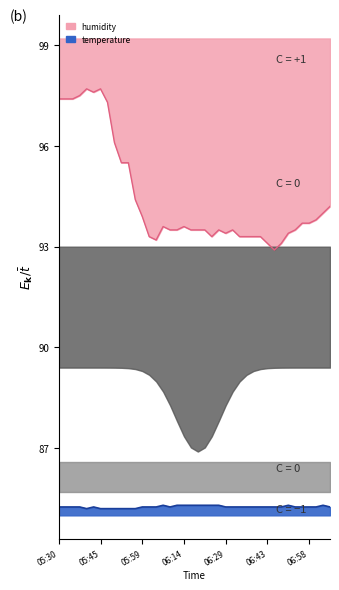

List the labels in order of humidity value, smallest first.

06:46, 06:43, 06:48, 06:04, 06:02, 06:24, 06:34, 06:36, 06:38, 06:41, 06:29, 06:51, 06:09, 06:12, 06:16, 06:19, 06:21, 06:26, 06:31, 06:53, 06:07, 06:14, 06:56, 06:58, 07:03, 05:59, 07:06, 07:08, 05:57, 05:52, 05:54, 05:50, 05:47, 05:30, 05:33, 05:35, 05:37, 05:42, 05:40, 05:45